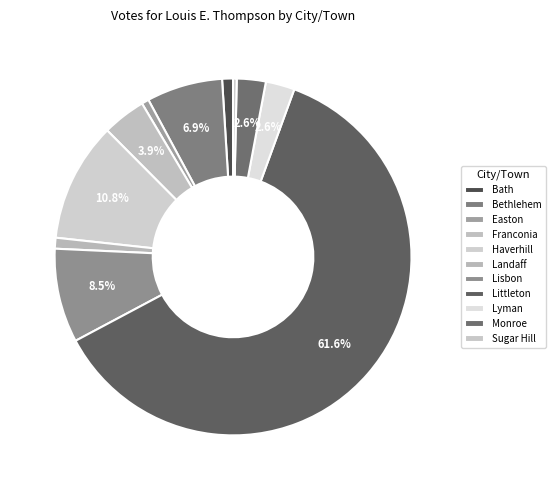

How many slices are in this pie chart?

11